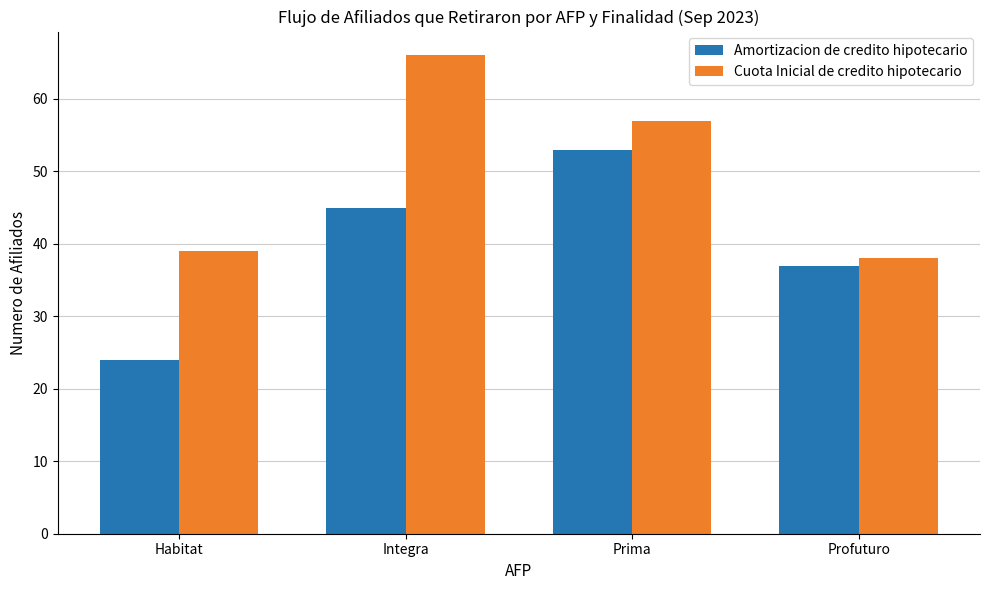

Is the value of Amortizacion de credito hipotecario at Habitat greater than the value of Cuota Inicial de credito hipotecario at Prima?

No